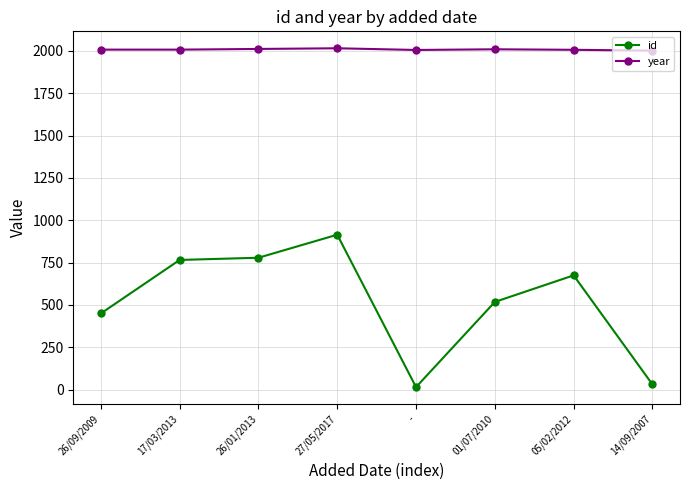

What are all the series names shown in the legend?

id, year